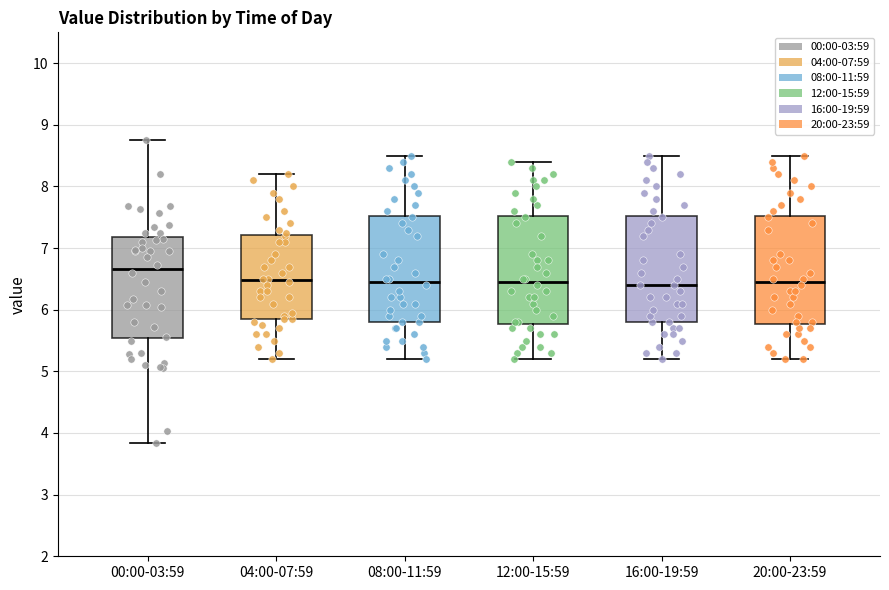

Reading left to right, transcribe this box plot: for each box, give where its median line is, the range the box spans, and where its two whiskers end, as read against the y-axis. The values are not printed on the chart, so give them approximately, as read against the axis.

00:00-03:59: median 6.7, box 5.5 to 7.2, whiskers 3.8 to 8.8
04:00-07:59: median 6.5, box 5.9 to 7.2, whiskers 5.2 to 8.2
08:00-11:59: median 6.5, box 5.8 to 7.5, whiskers 5.2 to 8.5
12:00-15:59: median 6.5, box 5.8 to 7.5, whiskers 5.2 to 8.4
16:00-19:59: median 6.4, box 5.8 to 7.5, whiskers 5.2 to 8.5
20:00-23:59: median 6.5, box 5.8 to 7.5, whiskers 5.2 to 8.5